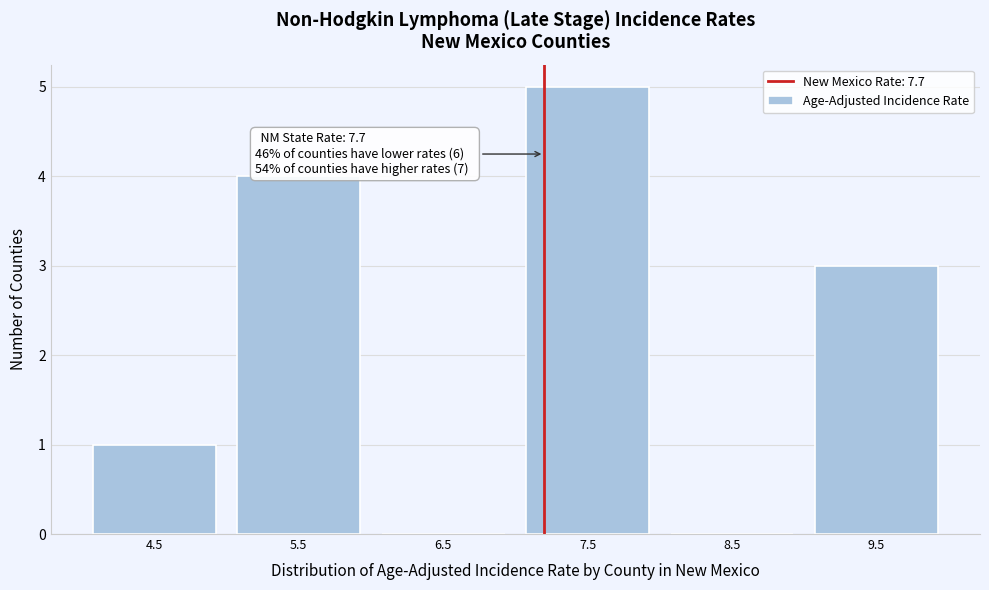

Reading right to left, transcribe all the data shown in this chart.

9.5=3	8.5=0	7.5=5	6.5=0	5.5=4	4.5=1